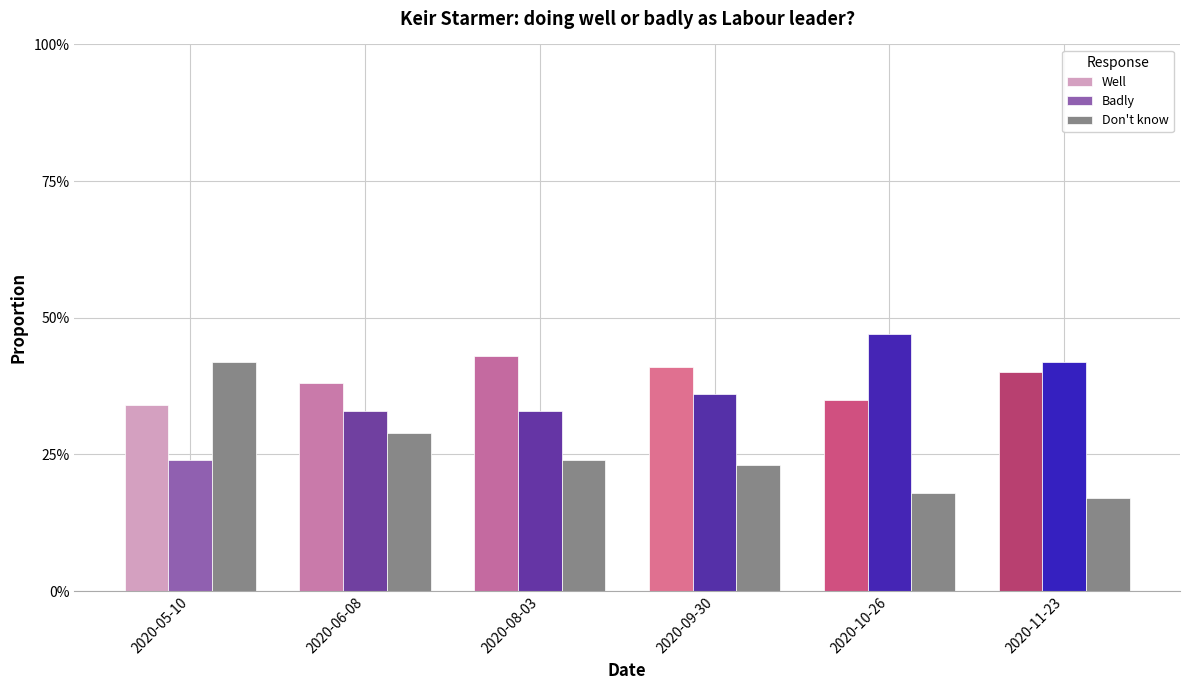

Reading left to right, what are all the values shown in this chart?

Well: 0.3	0.4	0.4	0.4	0.3	0.4
Badly: 0.2	0.3	0.3	0.4	0.5	0.4
Don't know: 0.4	0.3	0.2	0.2	0.2	0.2